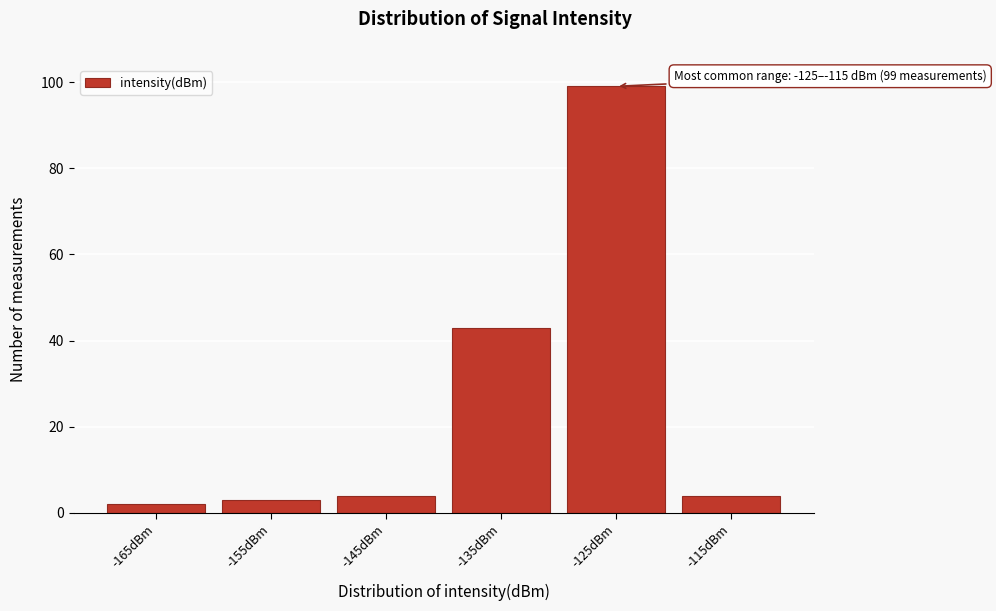

Reading right to left, extract all data points from this chart.

-115dBm=4	-125dBm=99	-135dBm=43	-145dBm=4	-155dBm=3	-165dBm=2